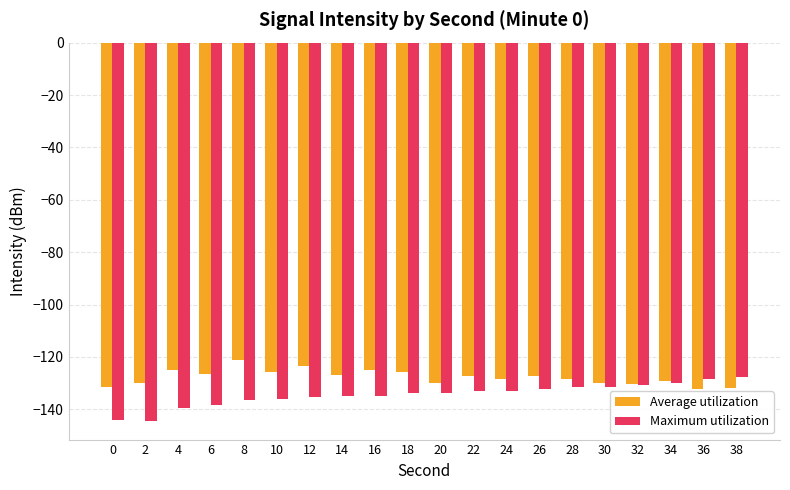

Which series changed the most between 2 and 8?

Average utilization